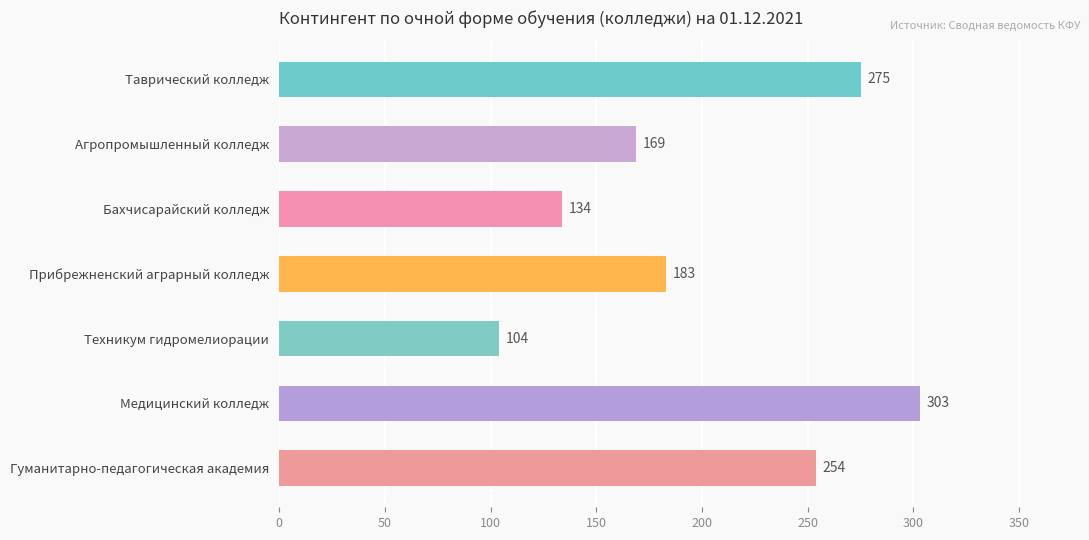

What is the minimum value shown in the chart?

104